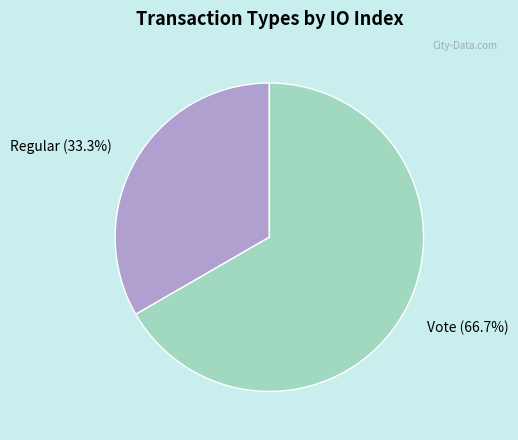

Count the number of slices in the pie.

2